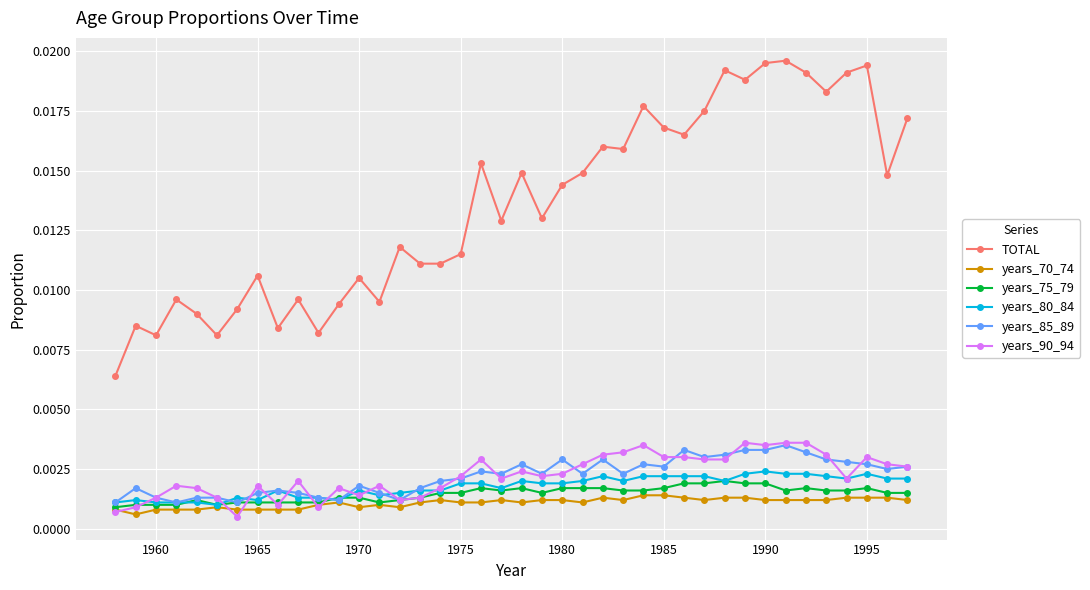

How many data points does each series have?

40